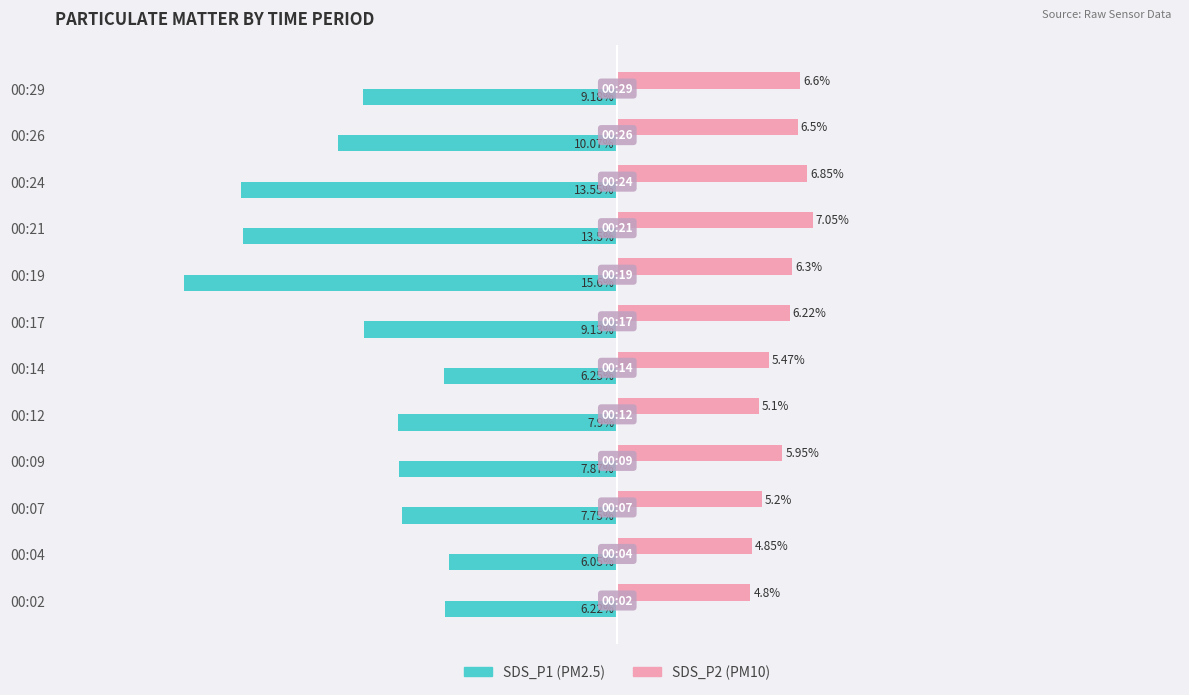

At which category is the sum across all series the highest?

00:14